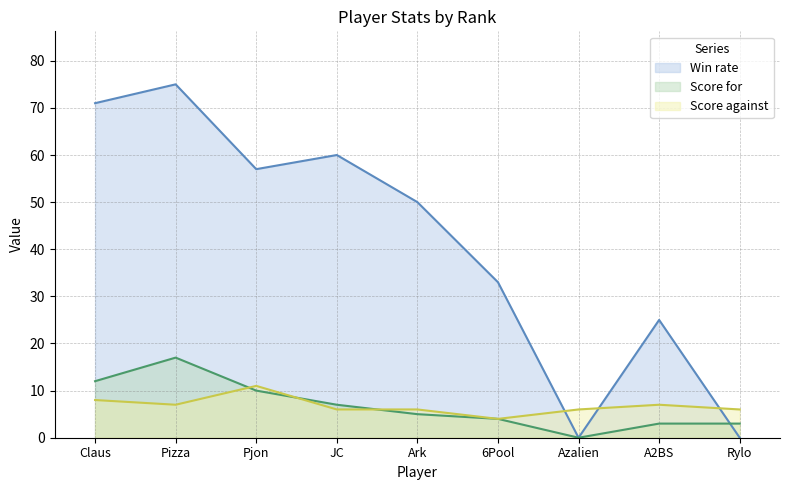

What is the total value across all series at Ark?

61